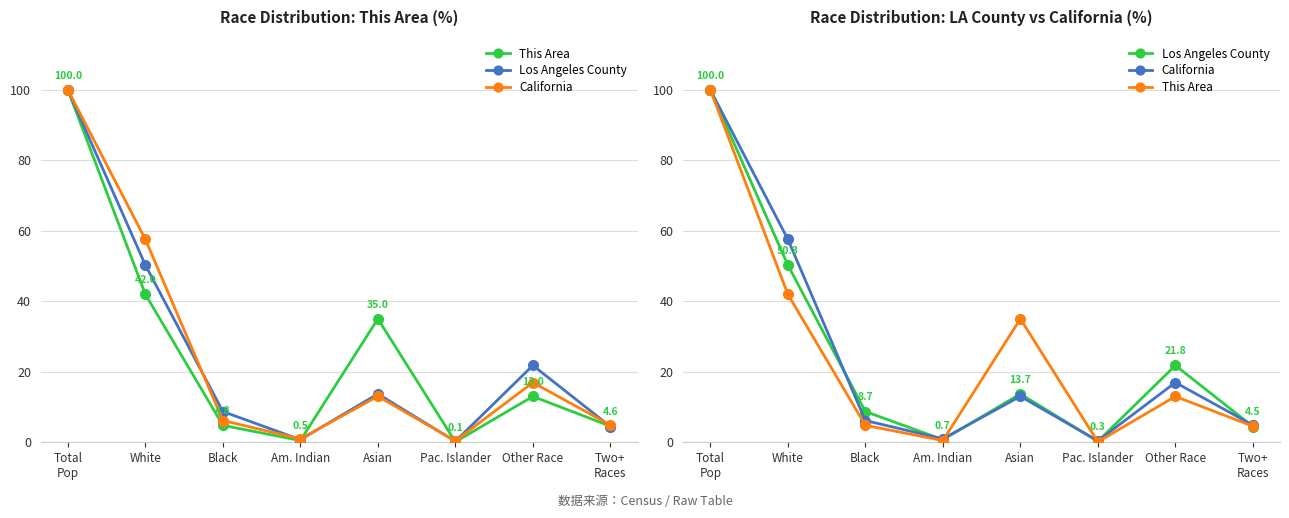

How many interior local valleys does the This Area series have?

2